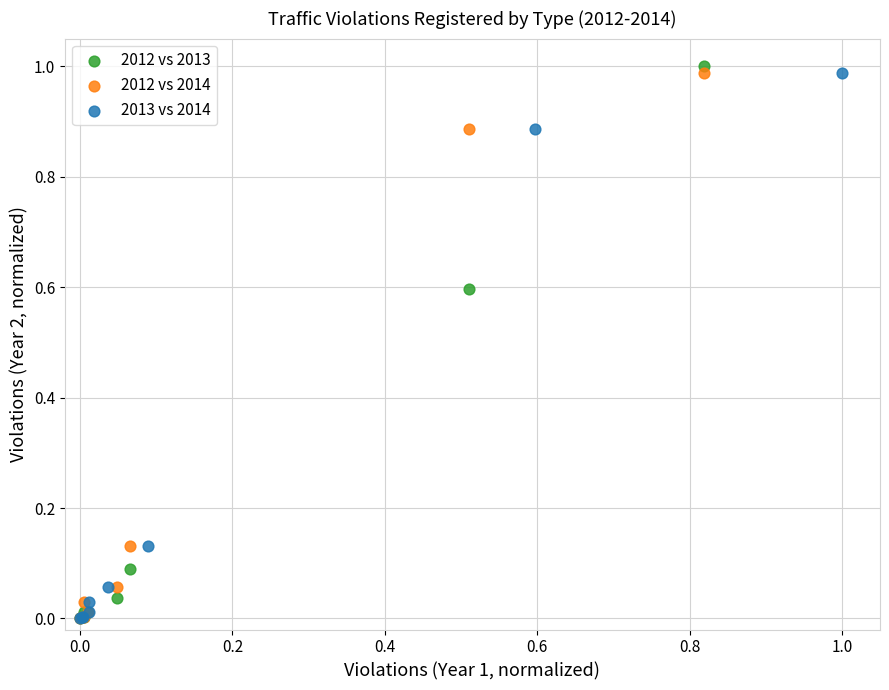

Which series contains the highest Y value?

2012 vs 2013